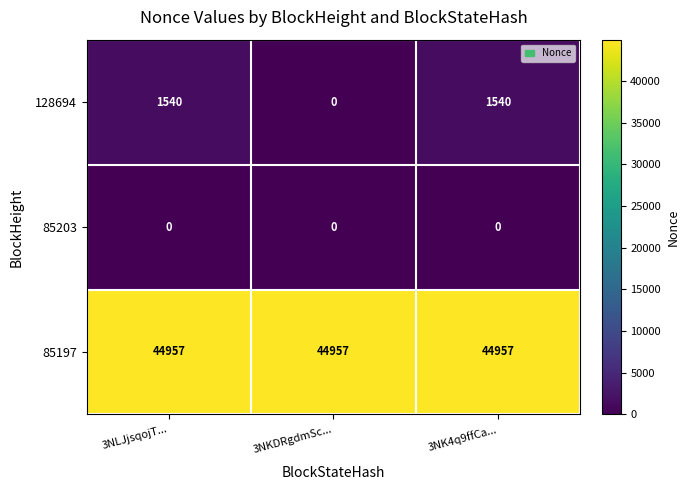

What is the sum of all 128694 values?

3080